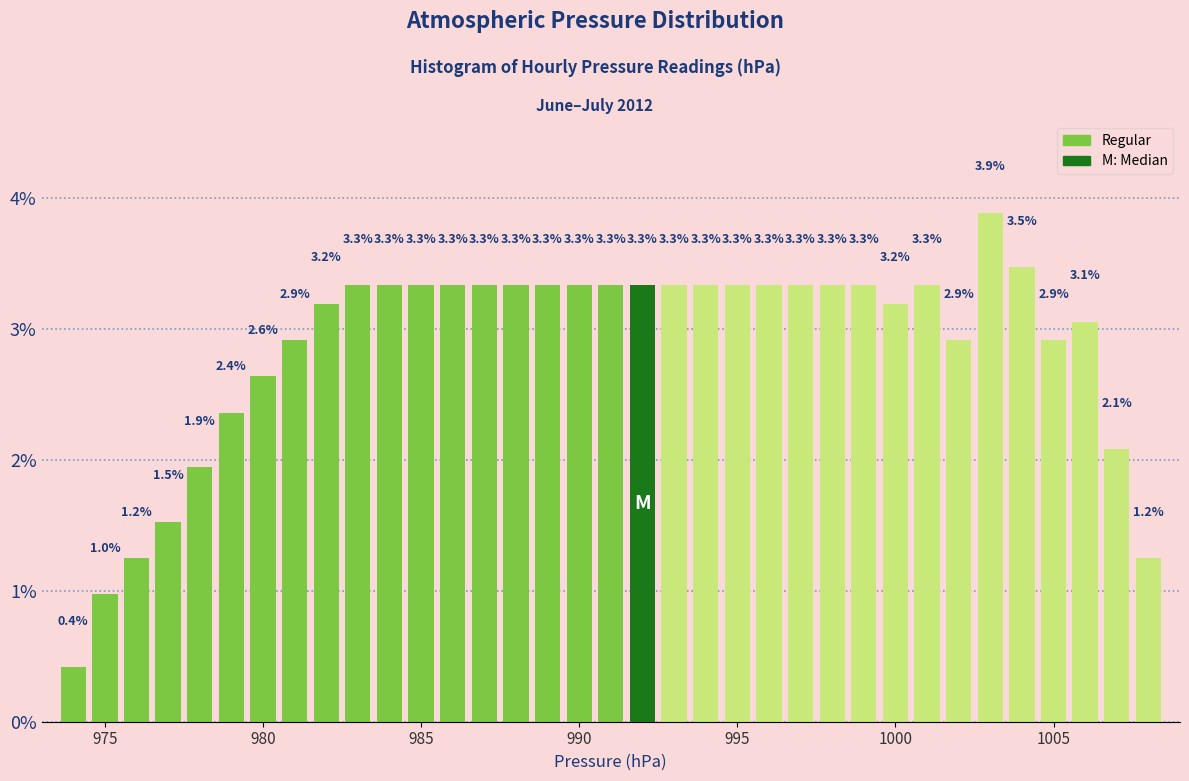

Read against the x-axis, roughly where is the centre of the tallest bar?

1003.0